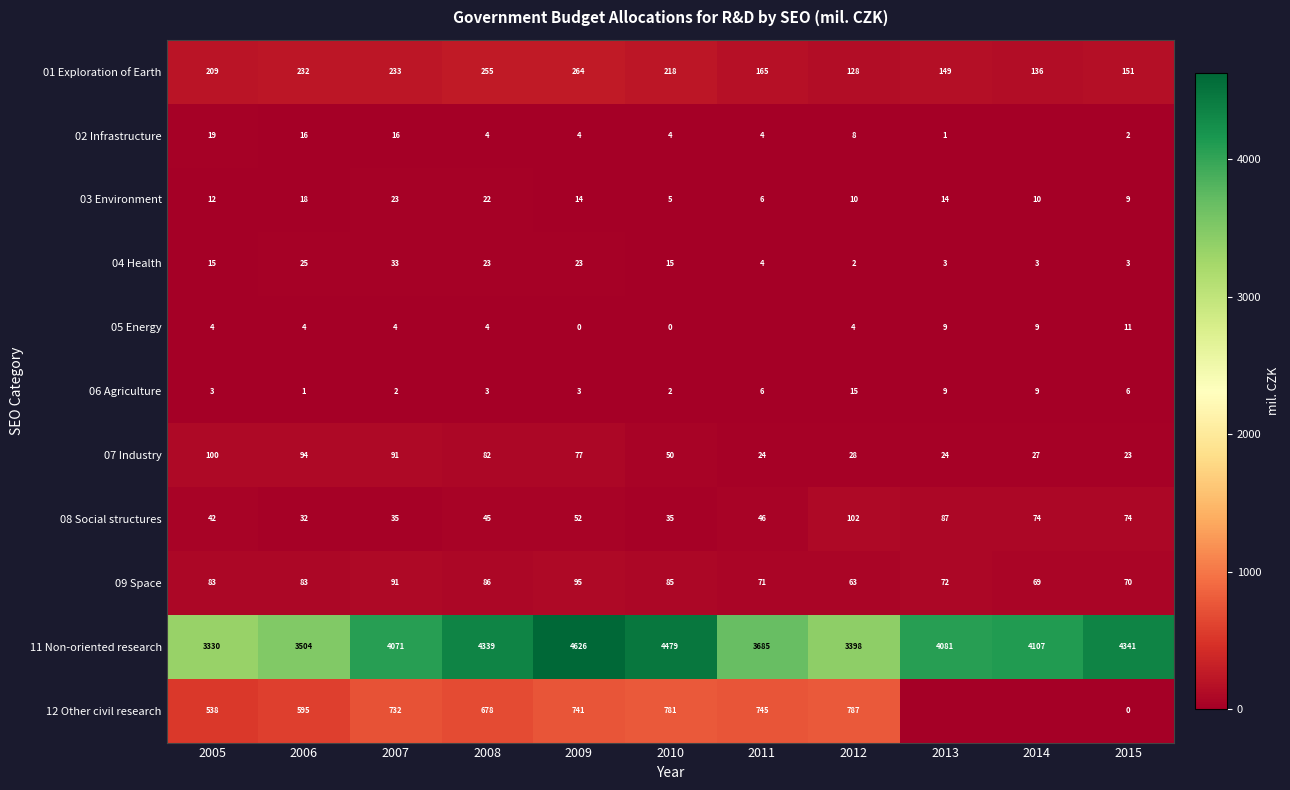

What is the difference between the second highest and second lowest values in the 06 Agriculture series?

7